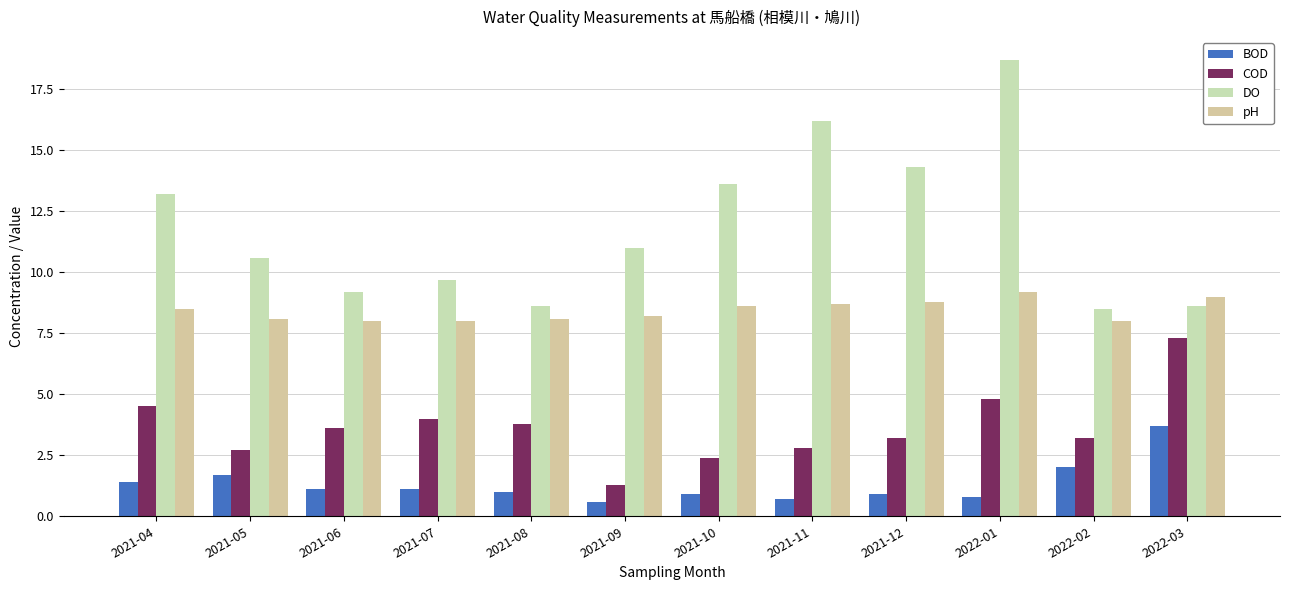

How many bars are there in each group?

4